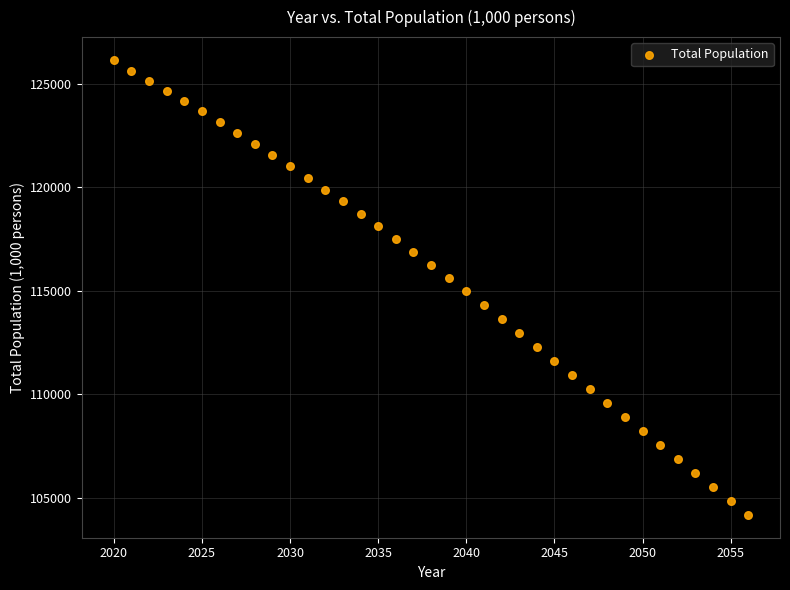

What is the range of Y values (max minus min)?

21959.8